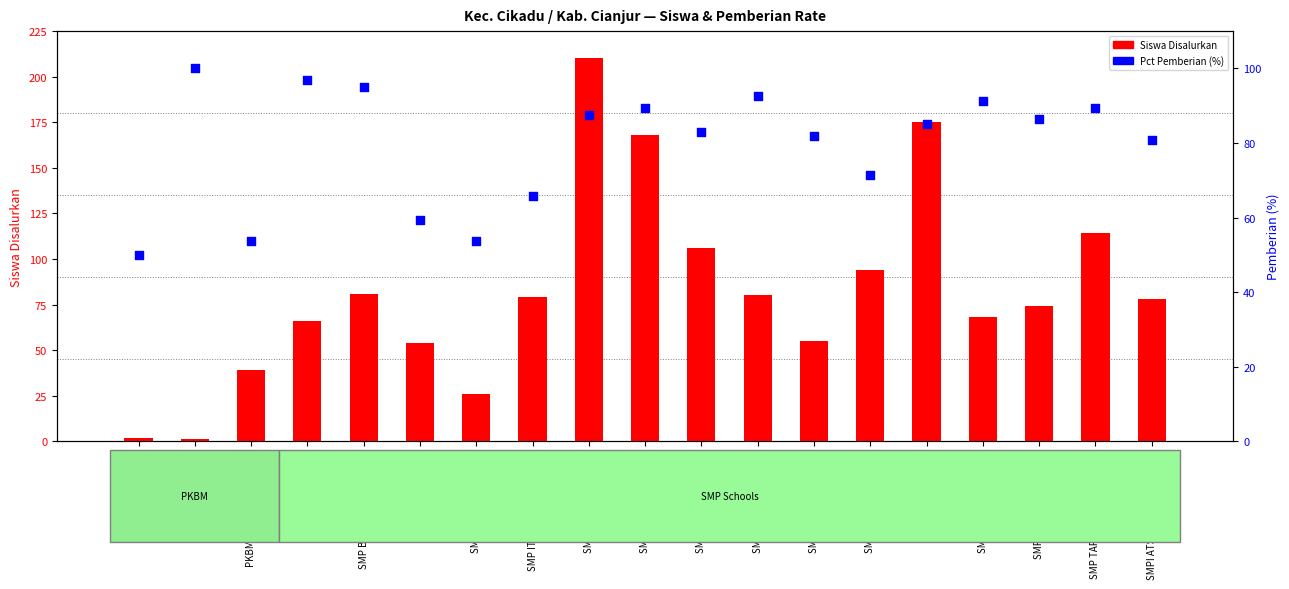

Which series has the largest total across all categories?

Siswa Disalurkan